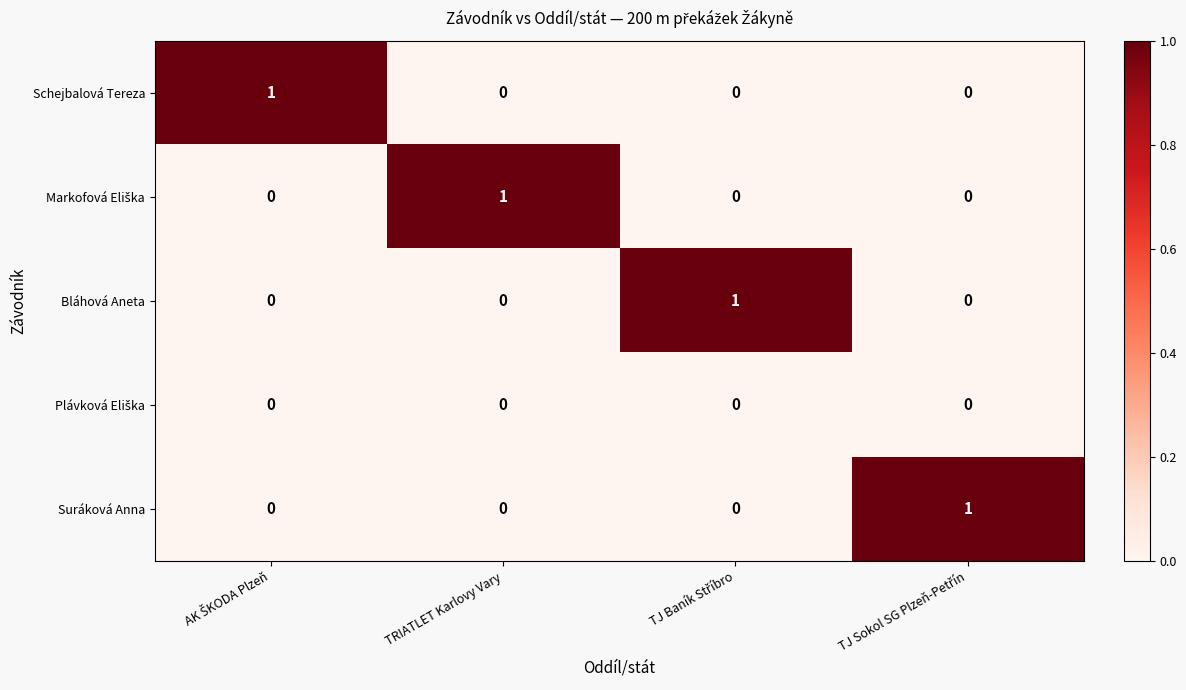

How many positive values does the Suráková Anna series have?

1